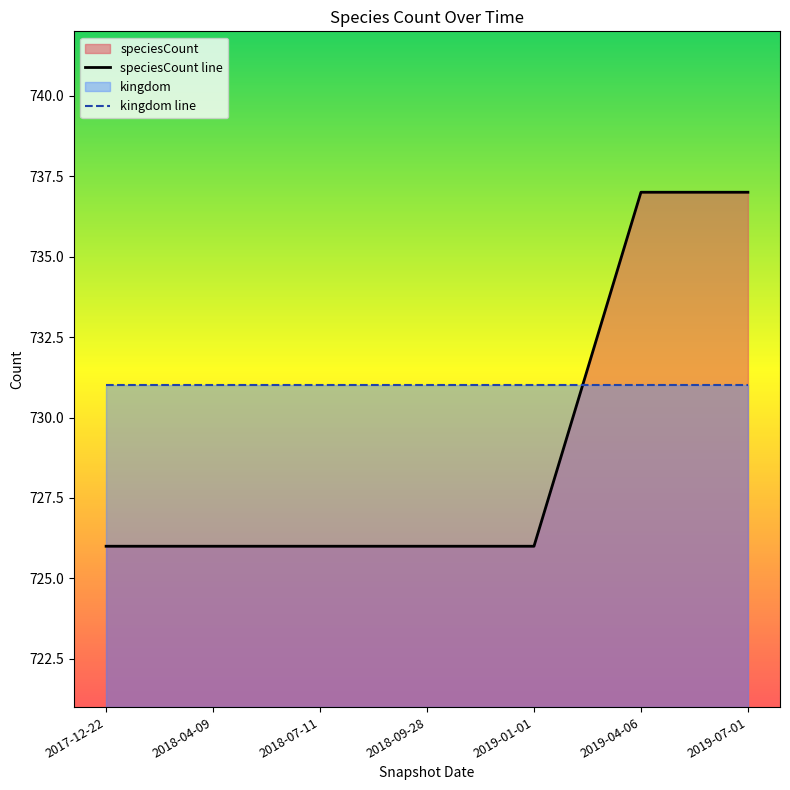

Reading left to right, transcribe all the data shown in this chart.

speciesCount line: 726	726	726	726	726	737	737
kingdom line: 731	731	731	731	731	731	731